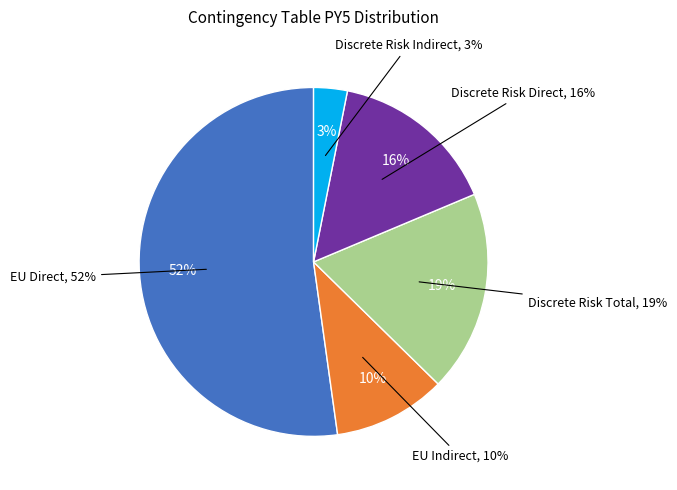

To the nearest percent, what percentage of the pie is Discrete Risk Indirect?

3%